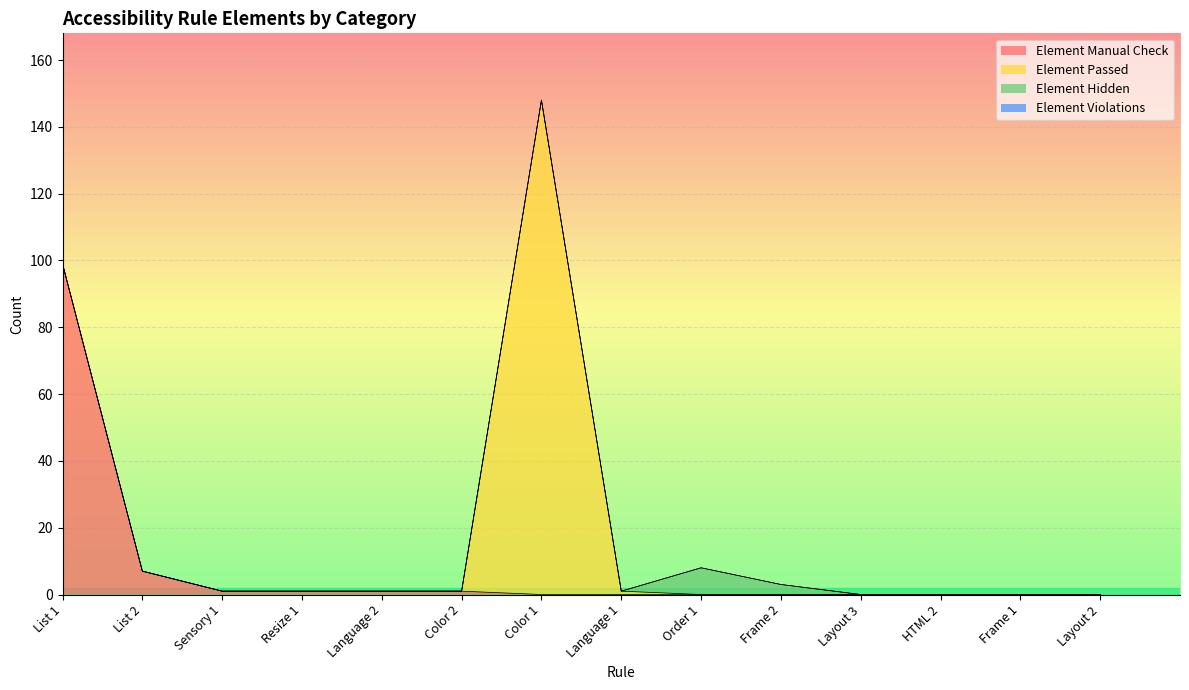

At which label is Element Violations closest to 0?

List 1